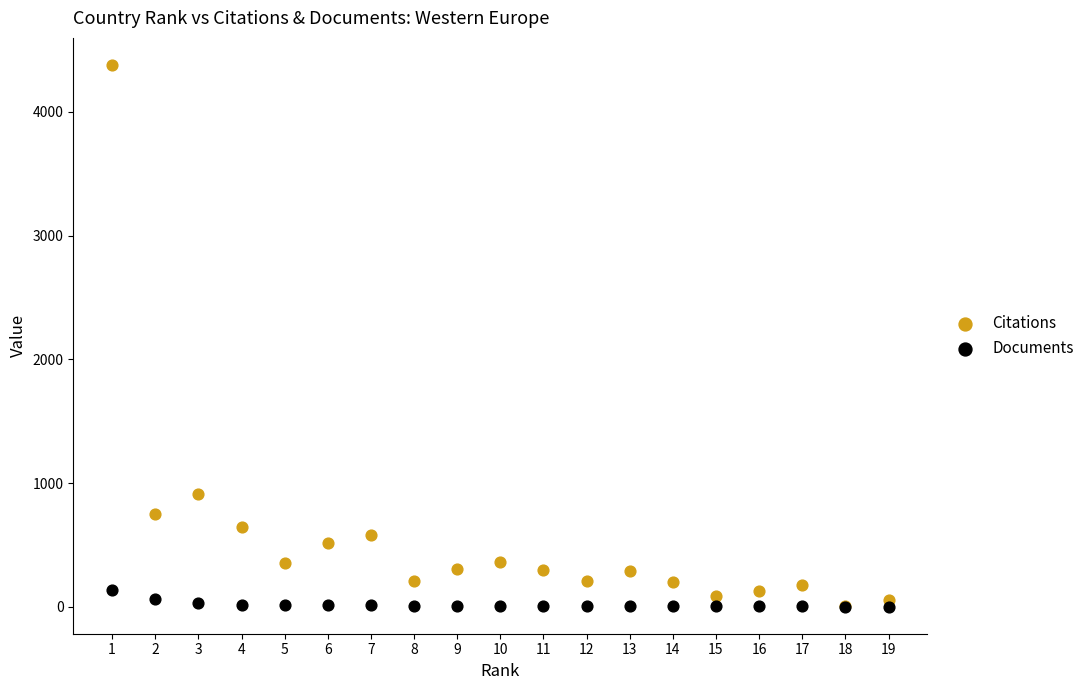

Across all series, what Y value is closest to 2190?

915